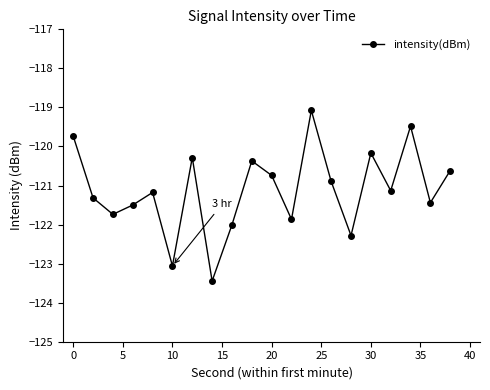

What is the average value?

-121.1